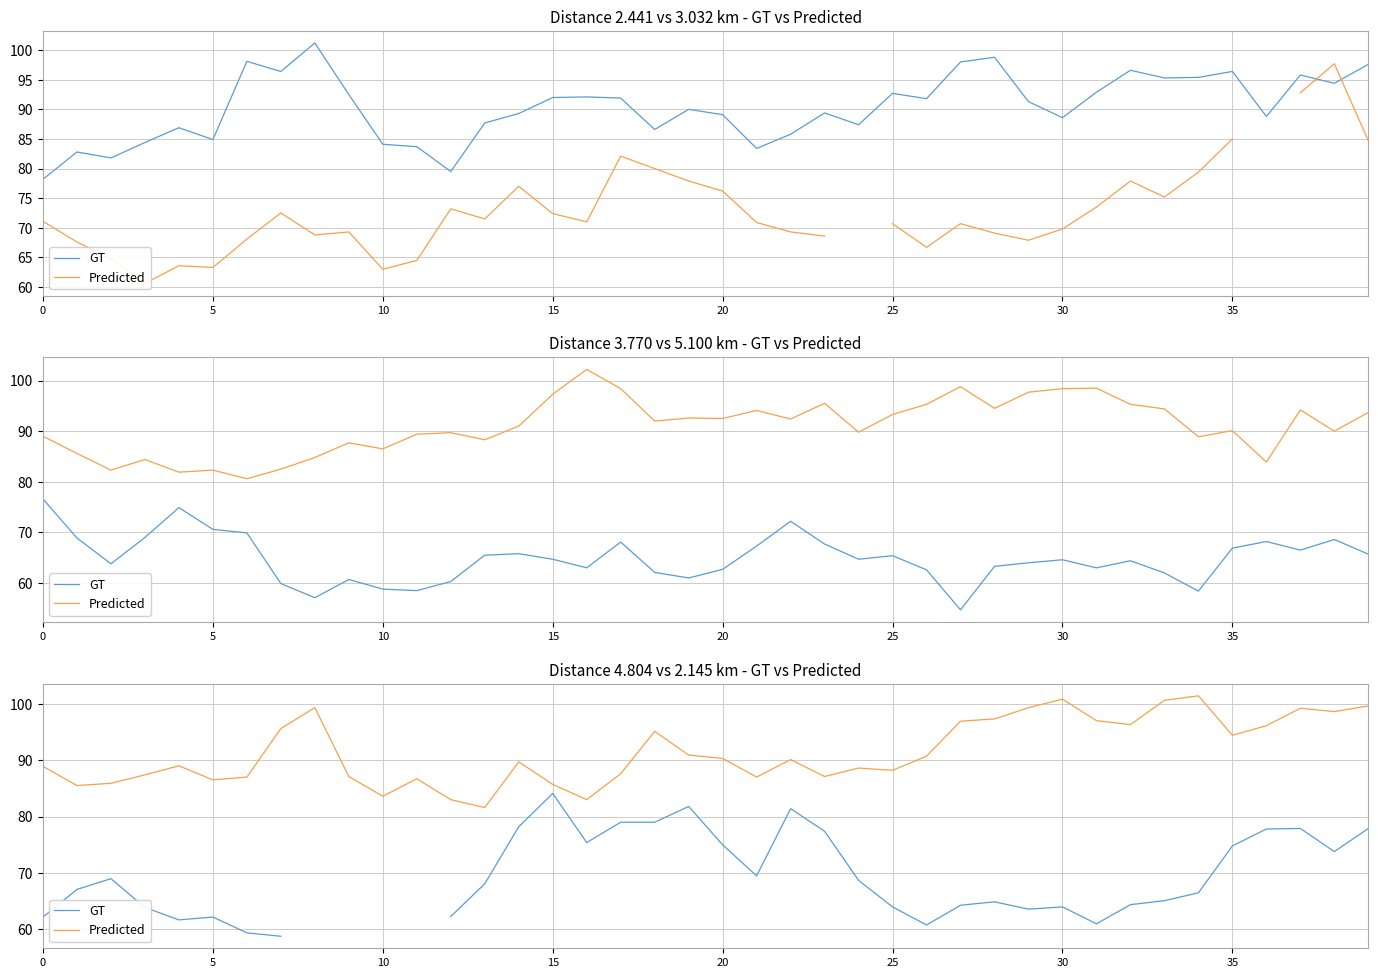

Between 31 and 16, which is larger?

16